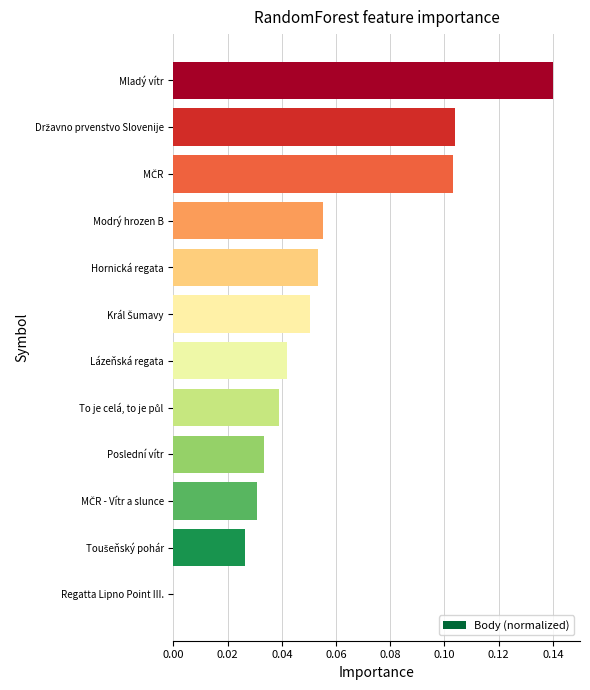

What is the sum of all values?

0.7